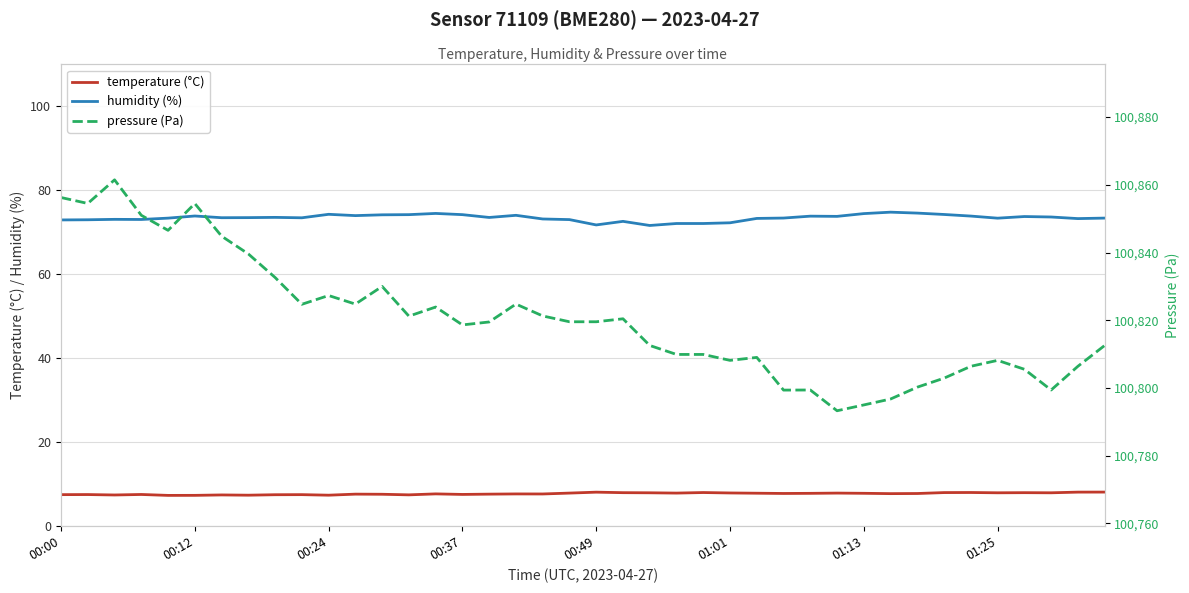

Is it true that temperature (°C) equals 8.0 at 01:25?

True